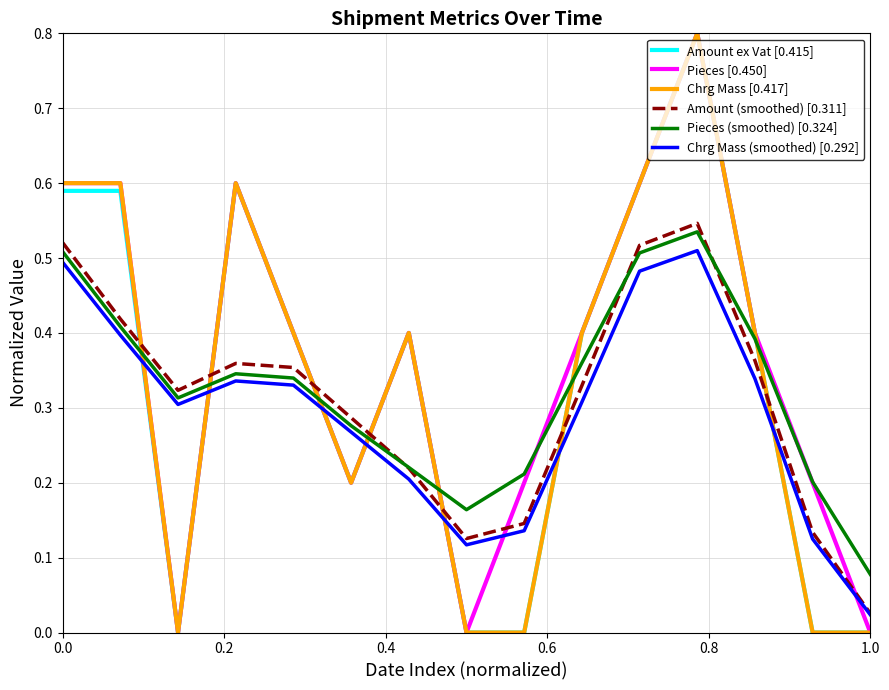

What is the highest value of the Chrg Mass [0.417] series?

0.8